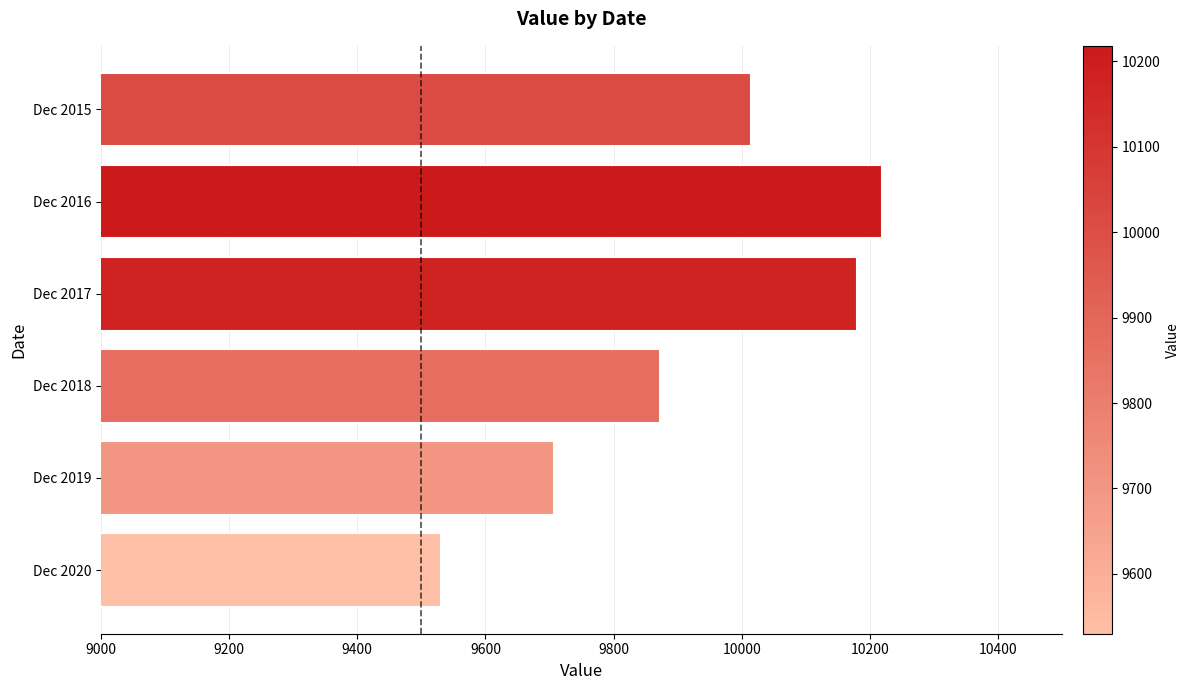

What is the difference between the values at Dec 2017 and Dec 2019?

473